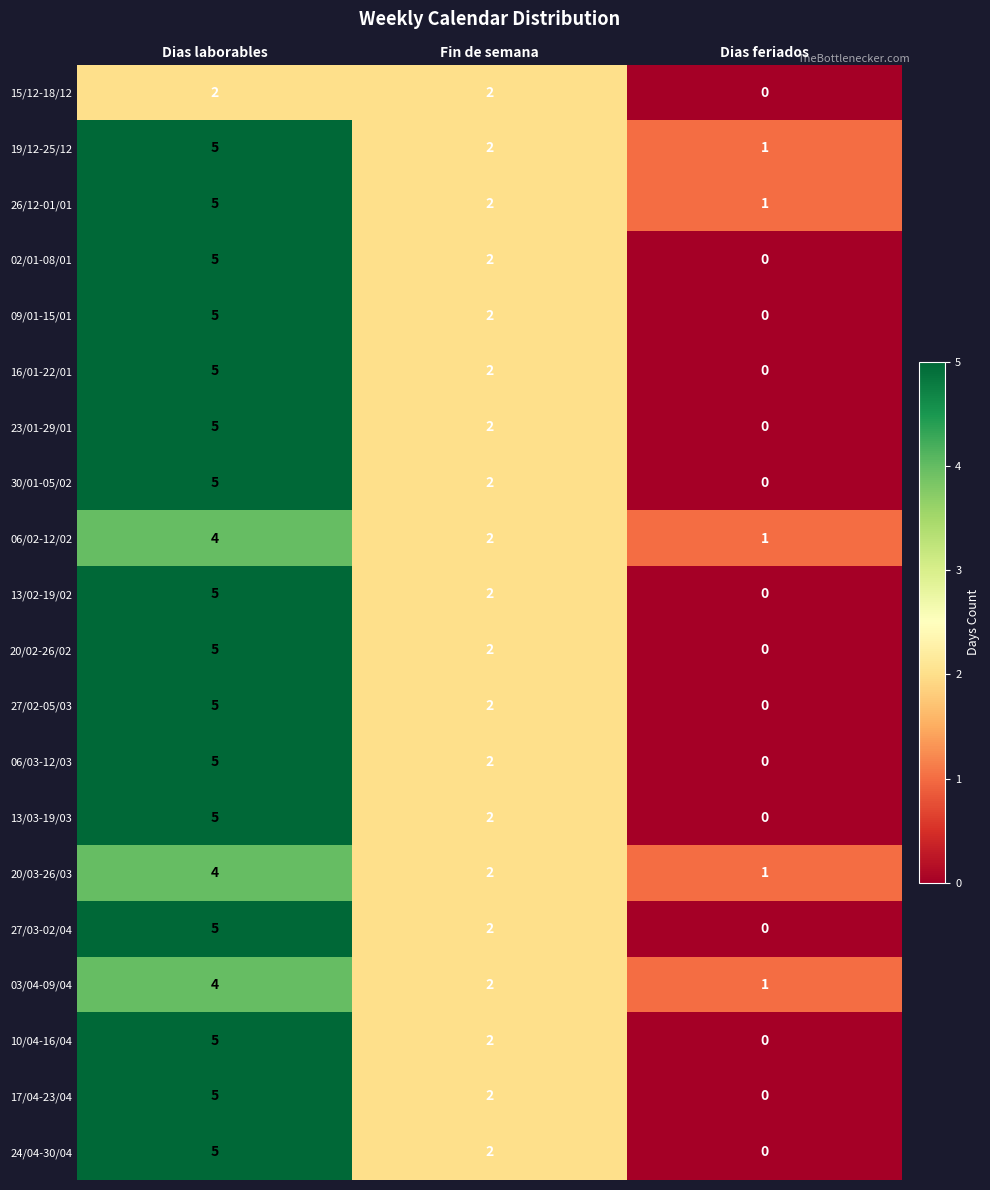

At which category is the sum across all series the highest?

Dias laborables